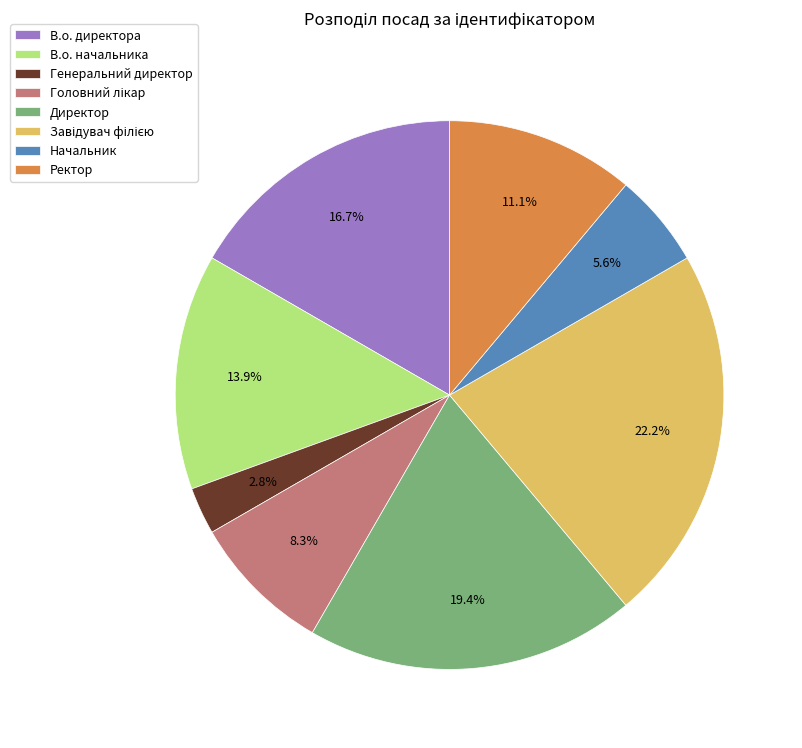

Between Генеральний директор and В.о. директора, which is larger?

В.о. директора